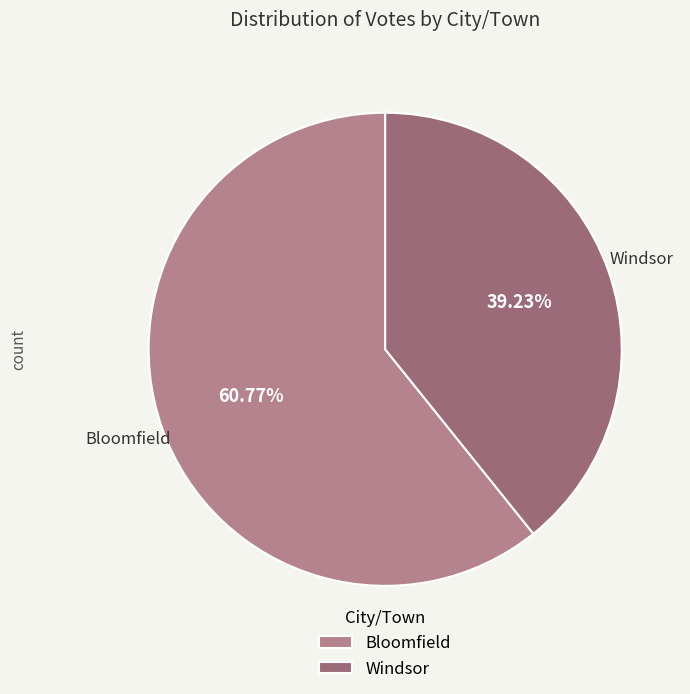

How many segments does this pie chart have?

2